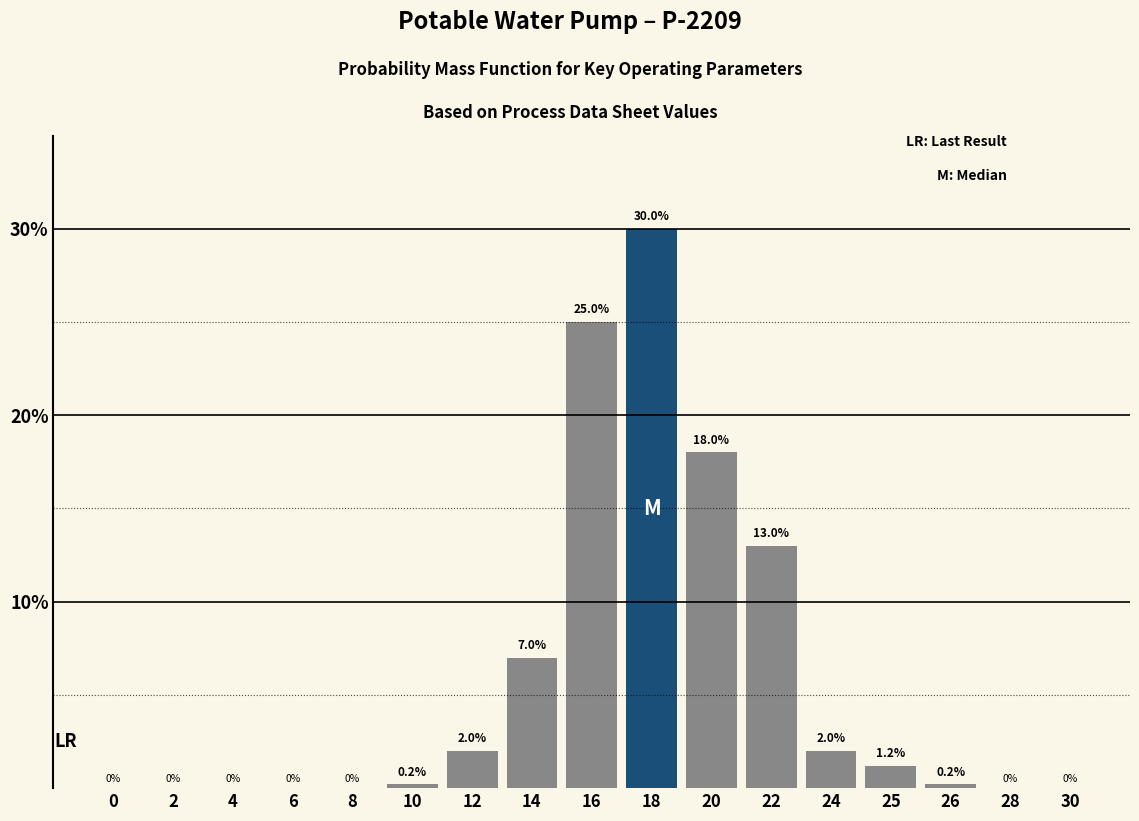

Reading right to left, transcribe all the data shown in this chart.

30=0.0	28=0.0	26=0.2	25=1.2	24=2.0	22=13.0	20=18.0	18=30.0	16=25.0	14=7.0	12=2.0	10=0.2	8=0.0	6=0.0	4=0.0	2=0.0	0=0.0